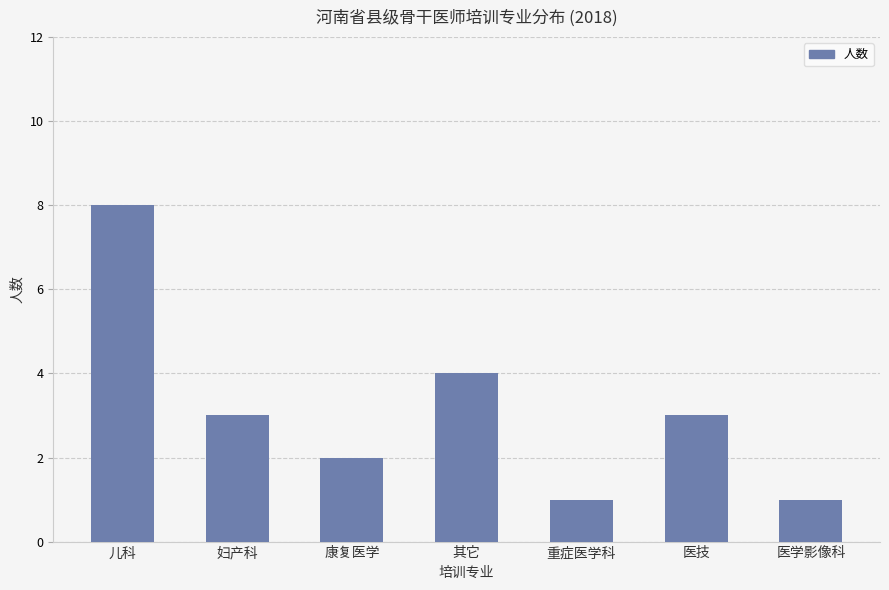

True or false: the data shows 3 at 妇产科.

True